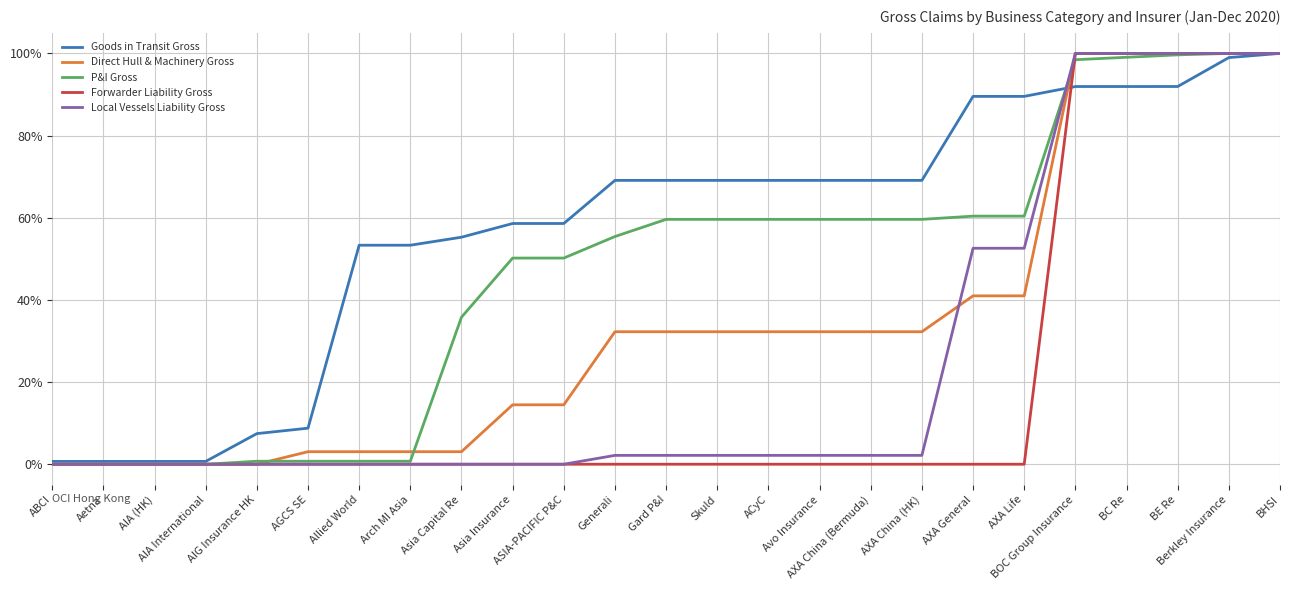

How many lines are shown in the chart?

5